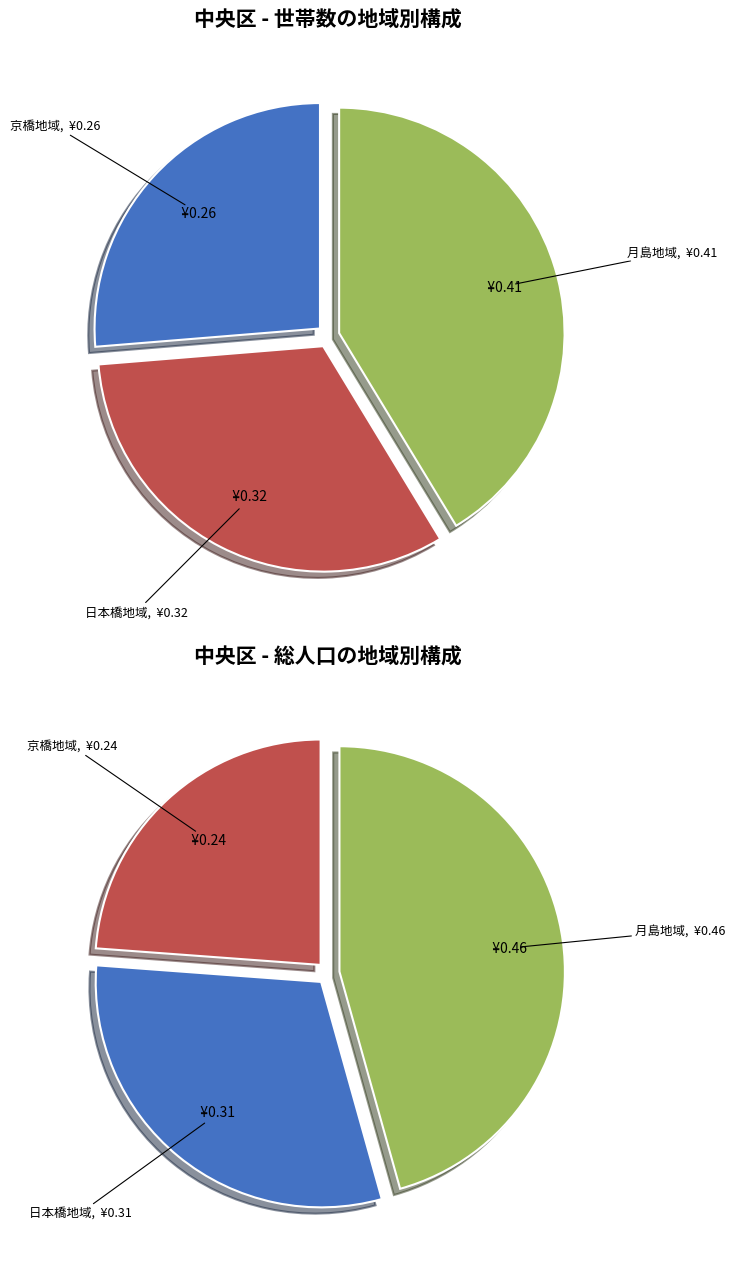

The 京橋地域 slice represents 13% of the pie. True or false?

False